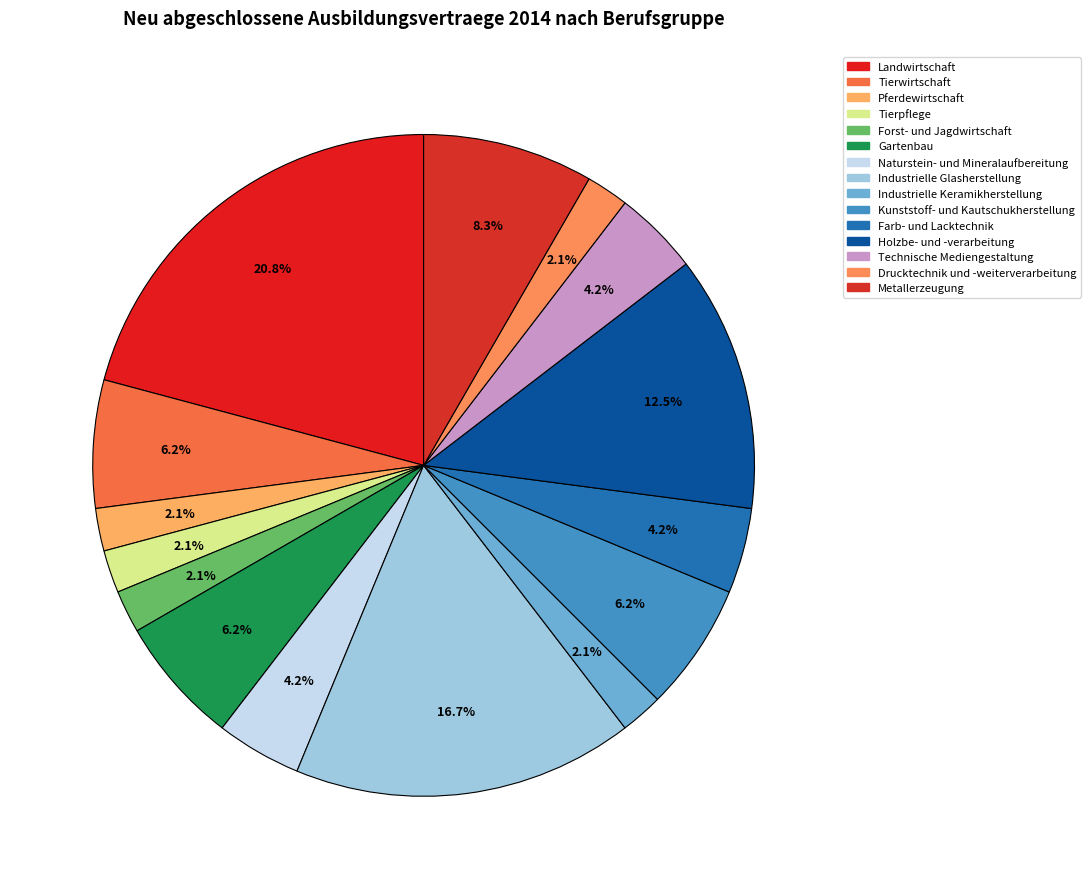

Is there any slice that represents more than half of the pie?

No